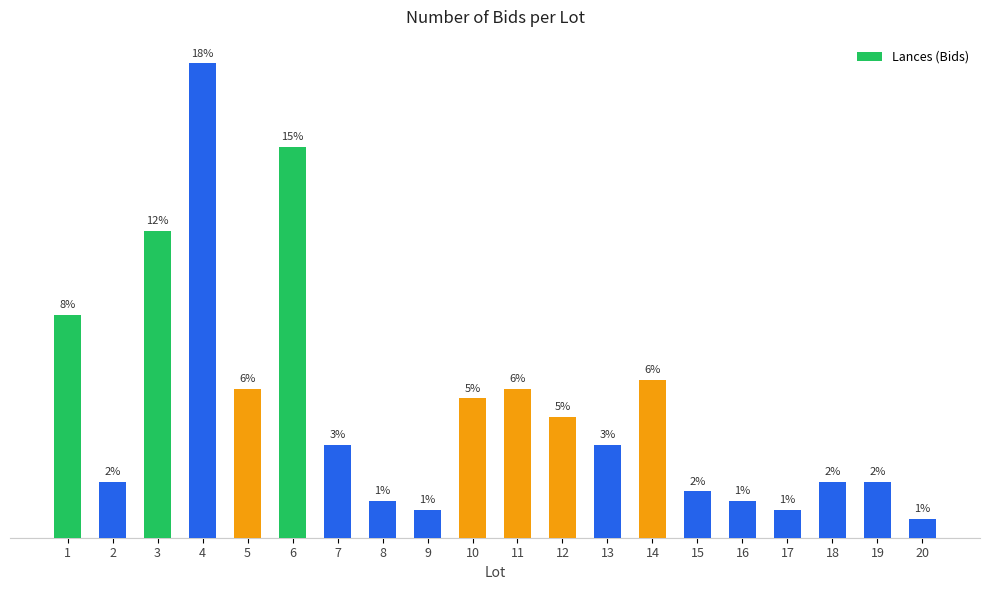

What is the sum of the values at 19 and 4?

57